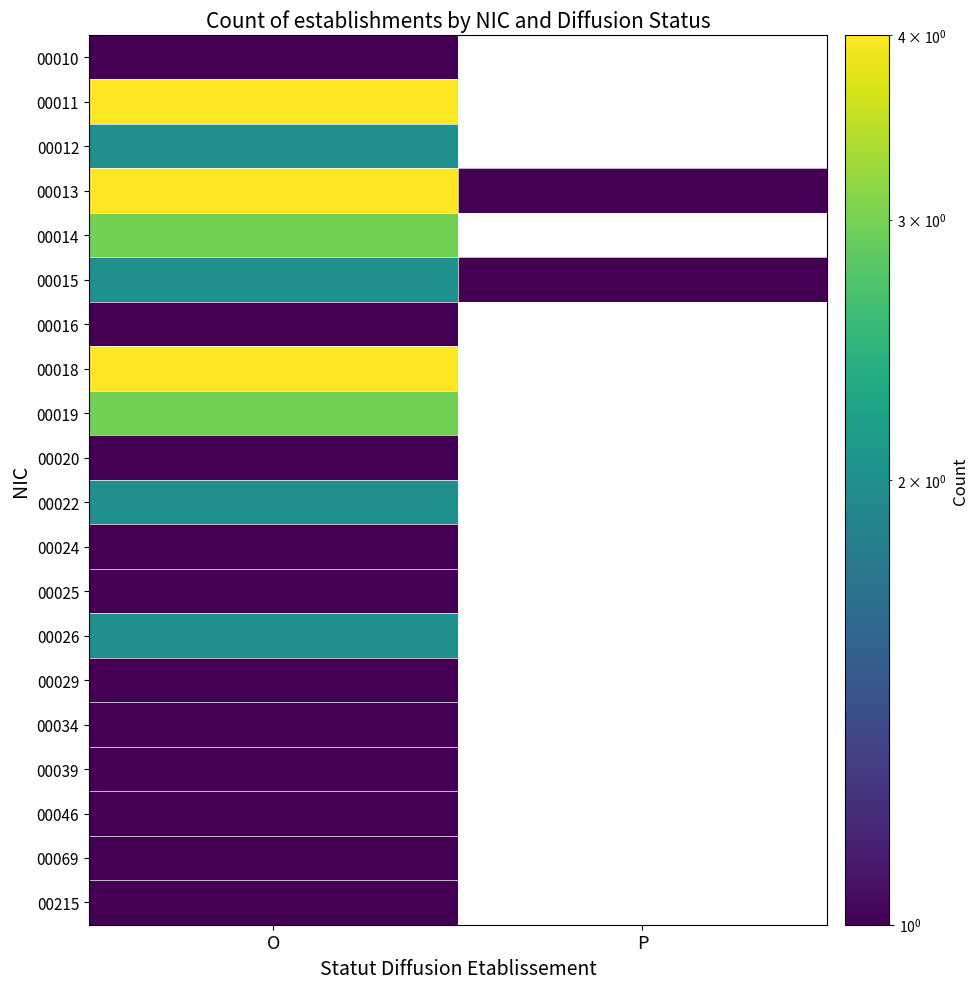

What is the approximate value of 00011 at O?

4.0